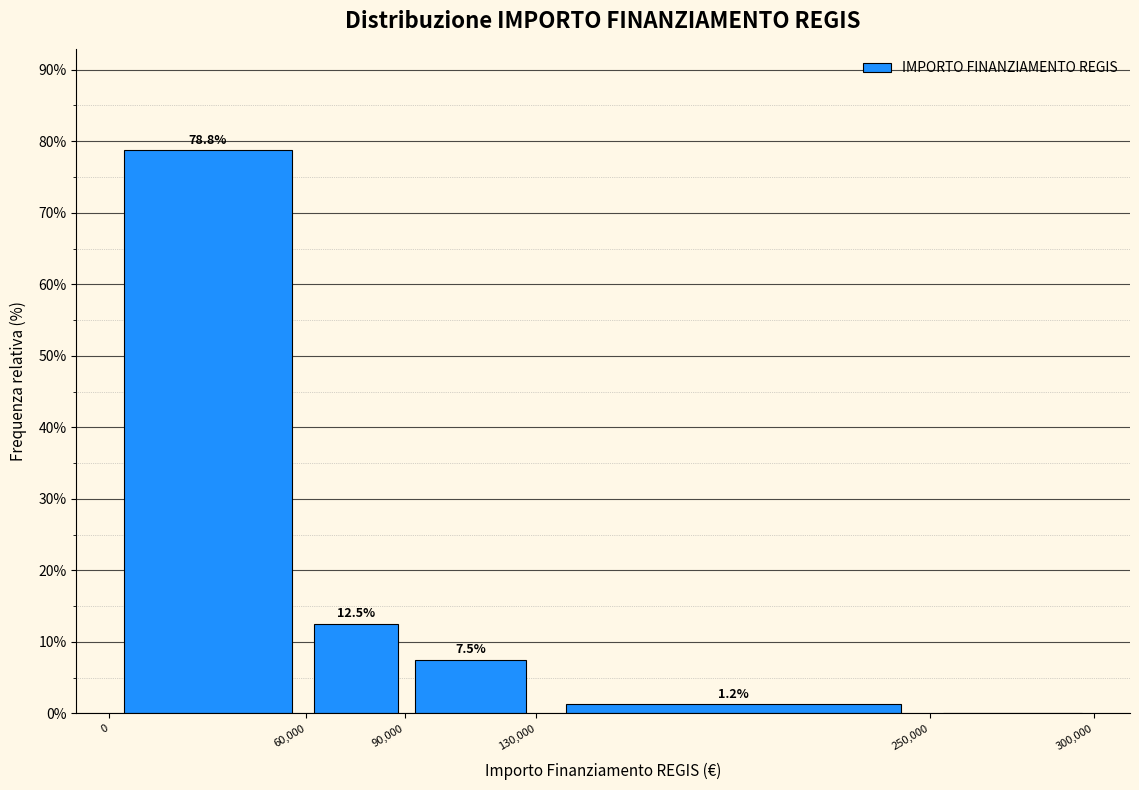

Which range on the x-axis has the tallest bar?

0 to 60,000